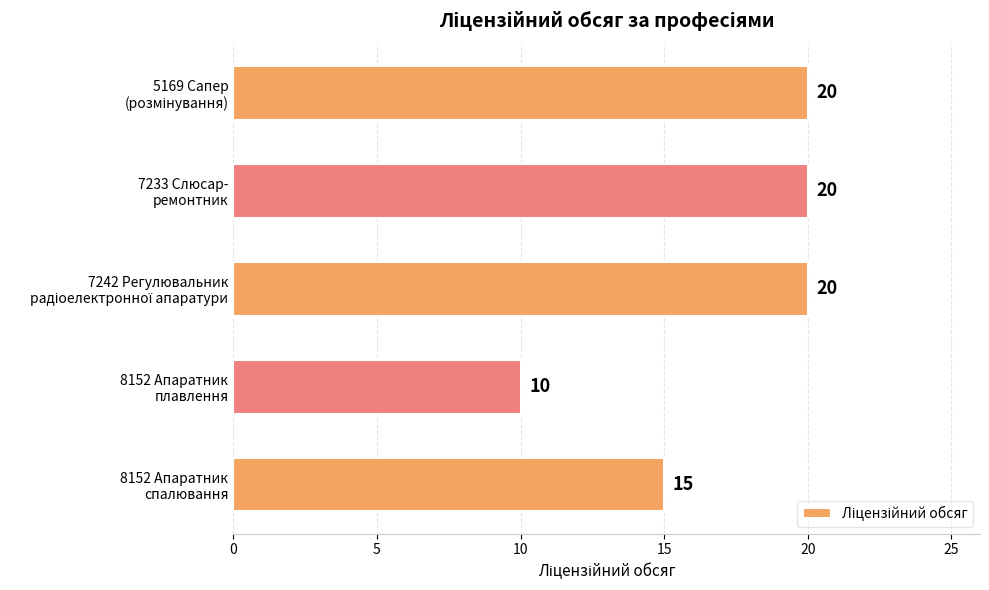

What is the value of the 2nd bar from the top?

20